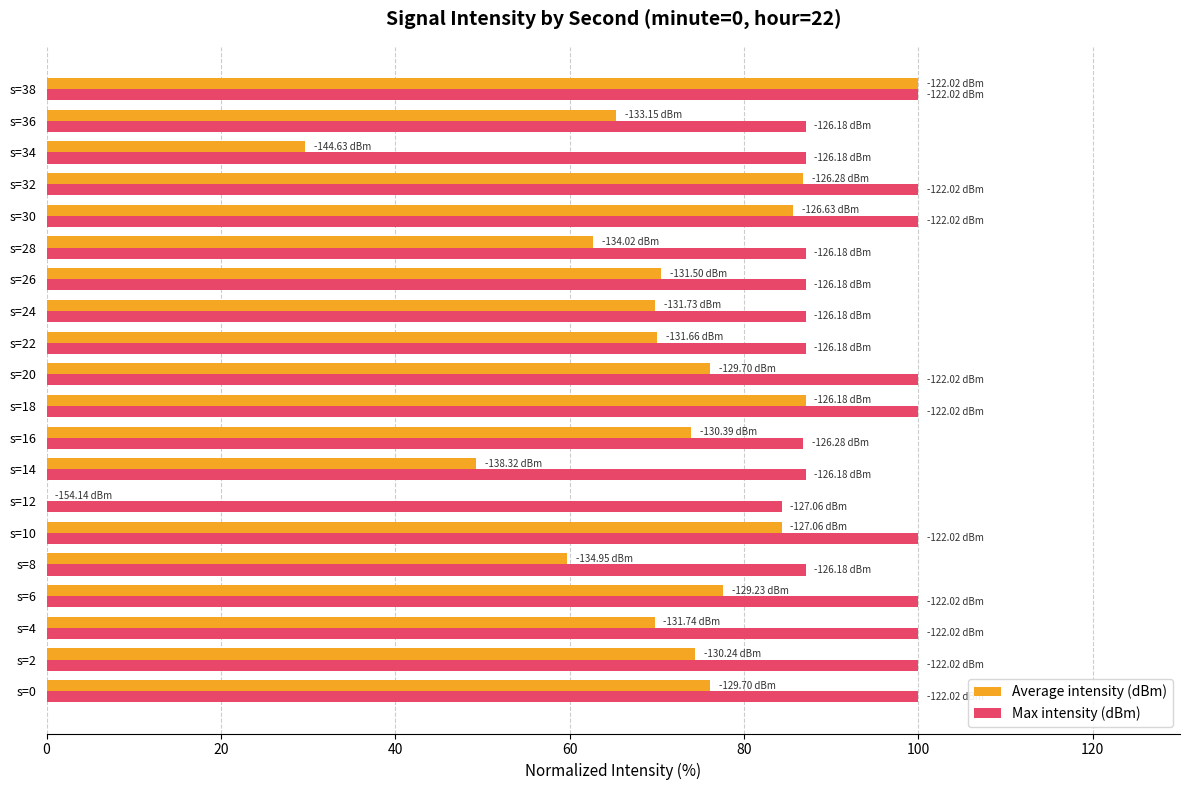

Which series has the largest total across all categories?

Max intensity (dBm)